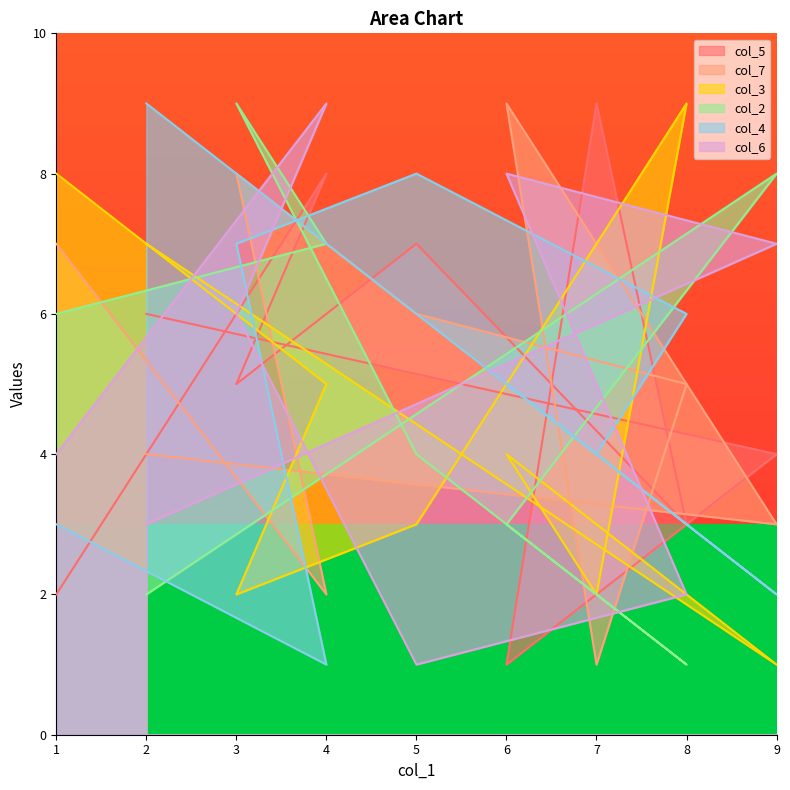

Reading left to right, what are all the values shown in this chart?

col_5: 2=6	9=4	6=1	7=9	8=3	5=7	3=5	4=8	1=2
col_7: 2=4	9=3	6=9	7=1	8=5	5=6	3=8	4=2	1=7
col_3: 2=7	9=1	6=4	7=2	8=9	5=3	3=2	4=5	1=8
col_2: 2=2	9=8	6=3	7=2	8=1	5=4	3=9	4=7	1=6
col_4: 2=9	9=2	6=5	7=4	8=6	5=8	3=7	4=1	1=3
col_6: 2=3	9=7	6=8	7=5	8=2	5=1	3=6	4=9	1=4